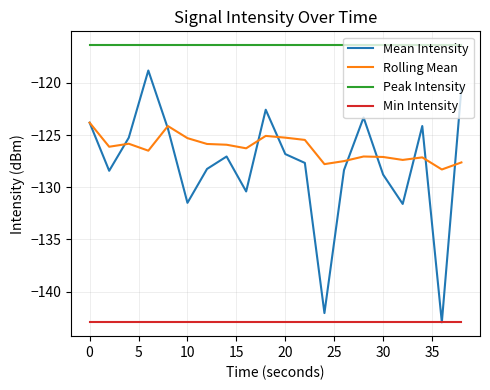

True or false: Rolling Mean and Peak Intensity intersect in this chart.

False